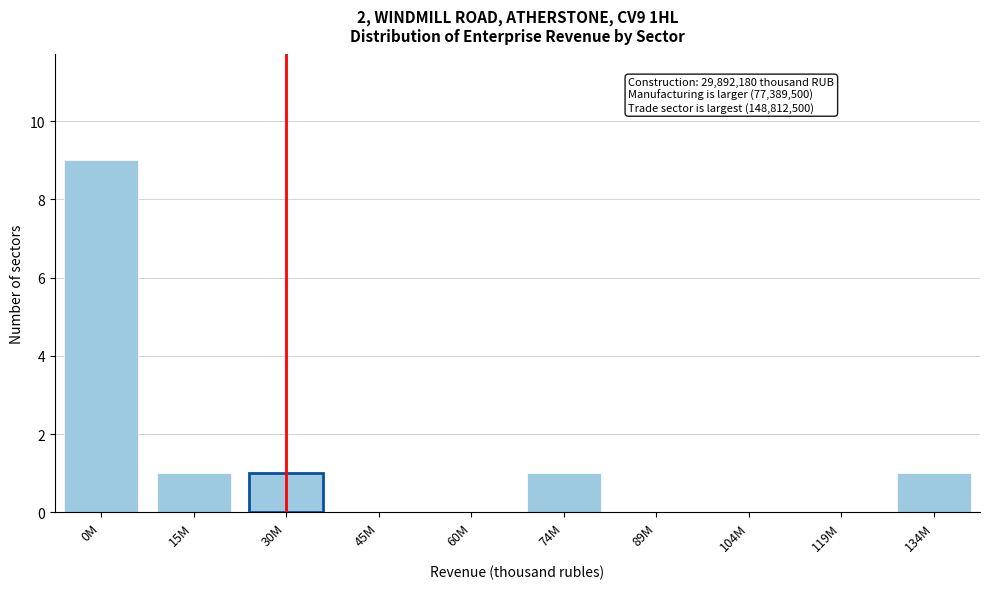

Reading left to right, extract all data points from this chart.

0M=9	15M=1	30M=1	45M=0	60M=0	74M=1	89M=0	104M=0	119M=0	134M=1